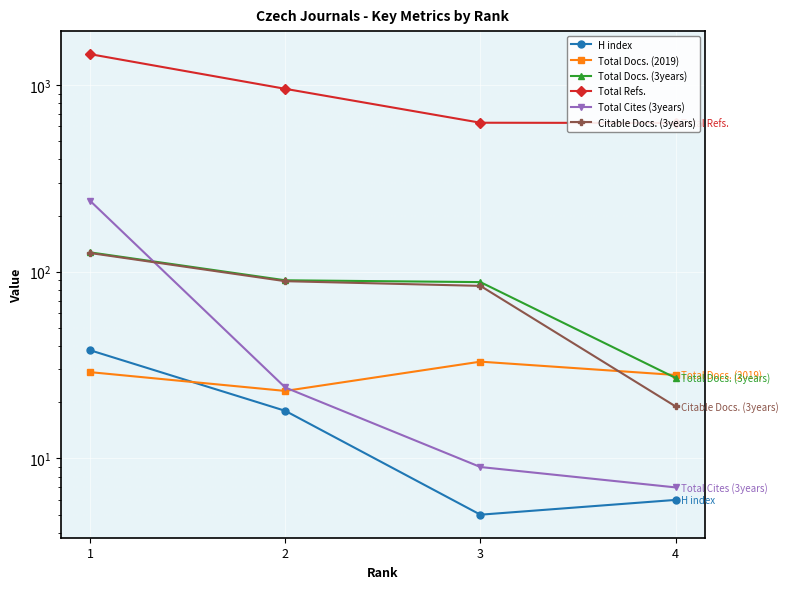

True or false: Total Docs. (2019) and H index cross at least once.

True